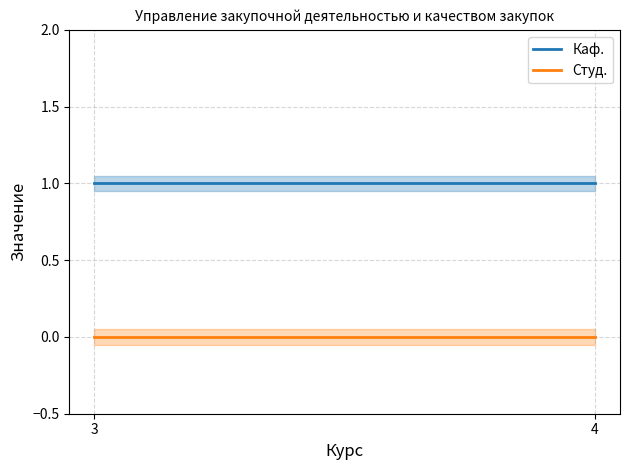

Which series has the widest spread of values?

Каф.